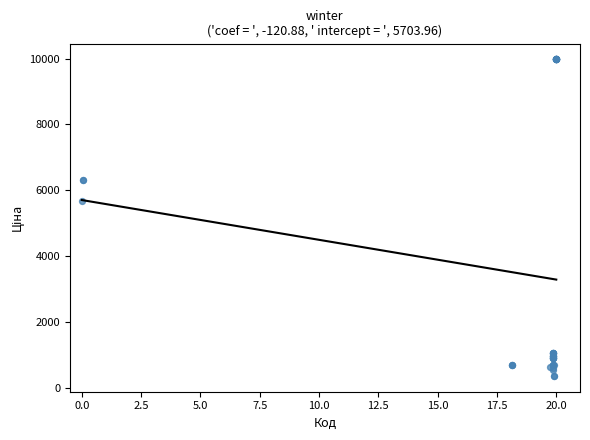

What Y value in the scatter plot is closest to 5167?

5673.8